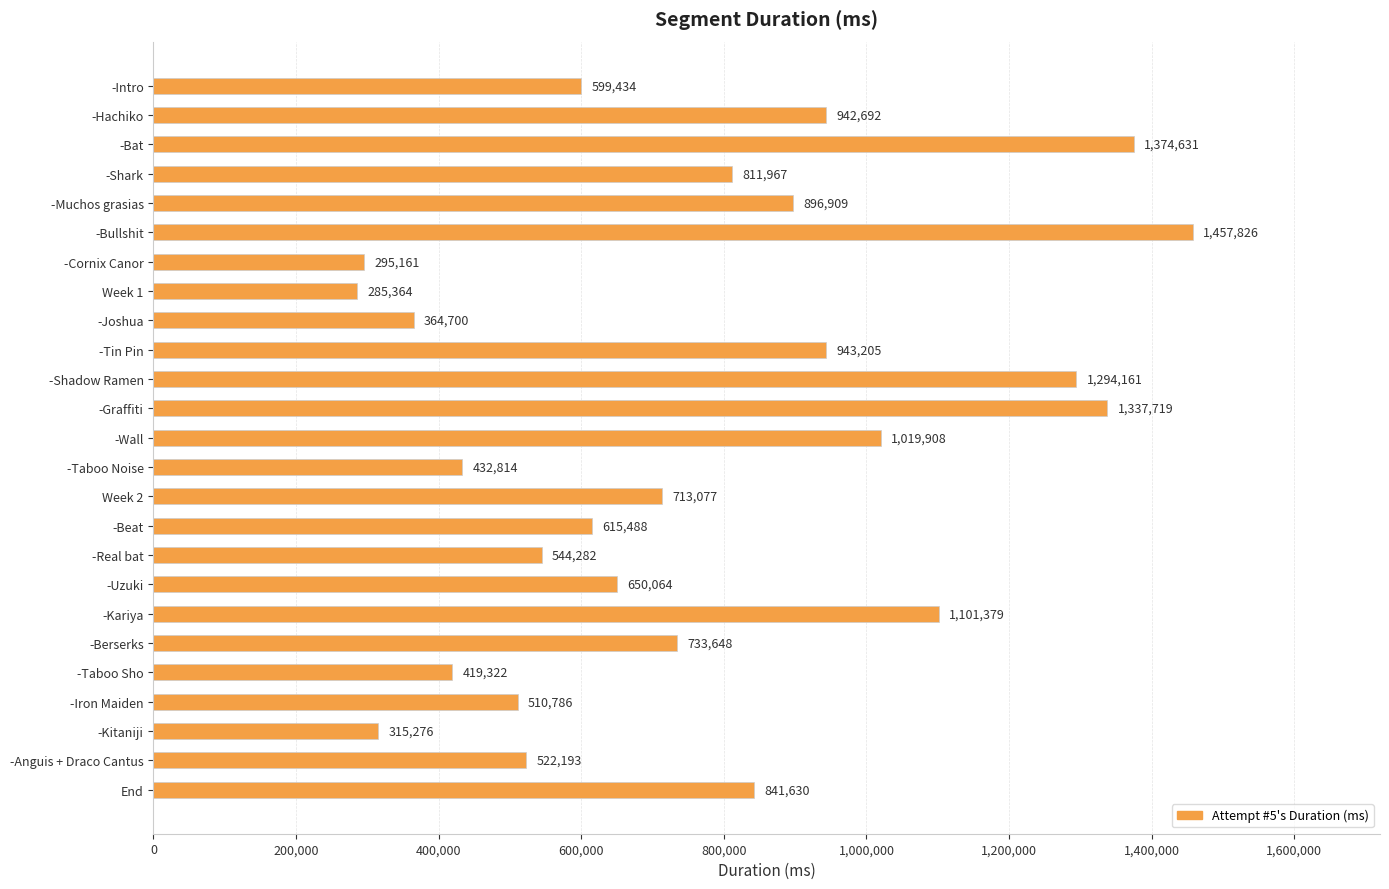

Reading top to bottom, list all the values displayed in this chart.

-Intro=599434	-Hachiko=942692	-Bat=1374631	-Shark=811967	-Muchos grasias=896909	-Bullshit=1457826	-Cornix Canor=295161	Week 1=285364	-Joshua=364700	-Tin Pin=943205	-Shadow Ramen=1294161	-Graffiti=1337719	-Wall=1019908	-Taboo Noise=432814	Week 2=713077	-Beat=615488	-Real bat=544282	-Uzuki=650064	-Kariya=1101379	-Berserks=733648	-Taboo Sho=419322	-Iron Maiden=510786	-Kitaniji=315276	-Anguis + Draco Cantus=522193	End=841630